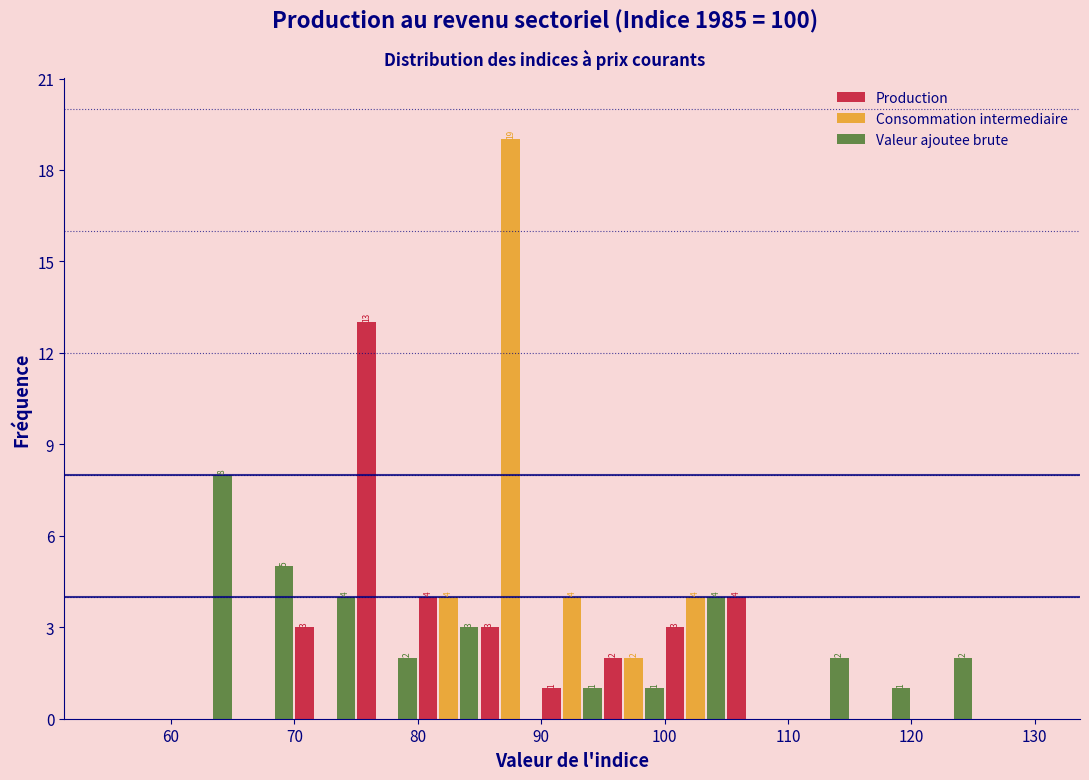

In the Consommation intermediaire series, which range on the x-axis has the tallest bar?

85 to 90